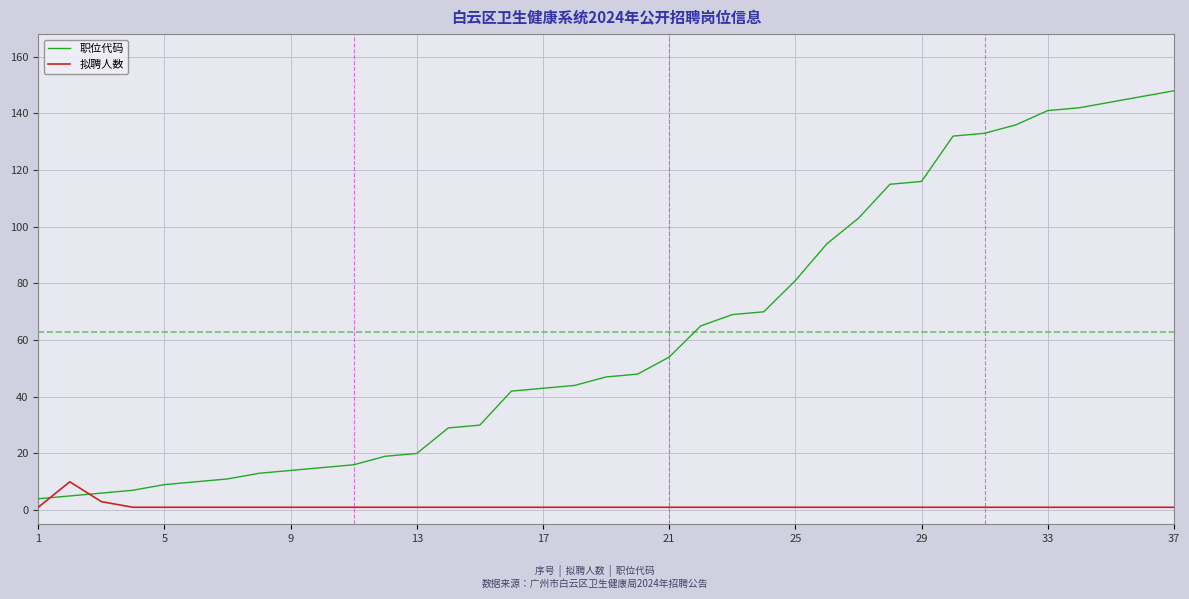

True or false: 职位代码 and 拟聘人数 cross at least once.

True